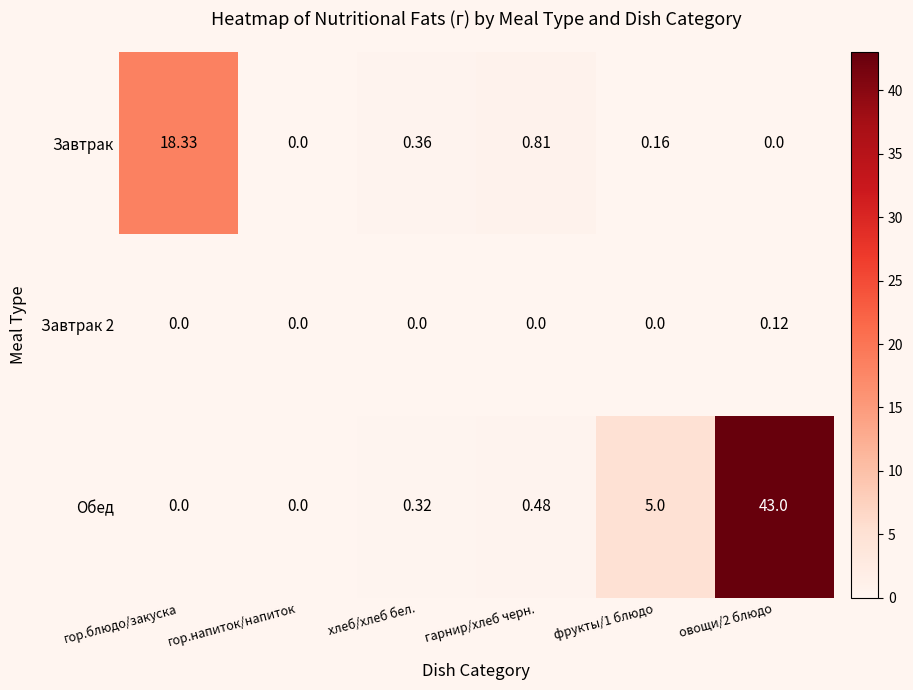

Is the value of Обед at фрукты/1 блюдо greater than the value of Завтрак 2 at гарнир/хлеб черн.?

Yes